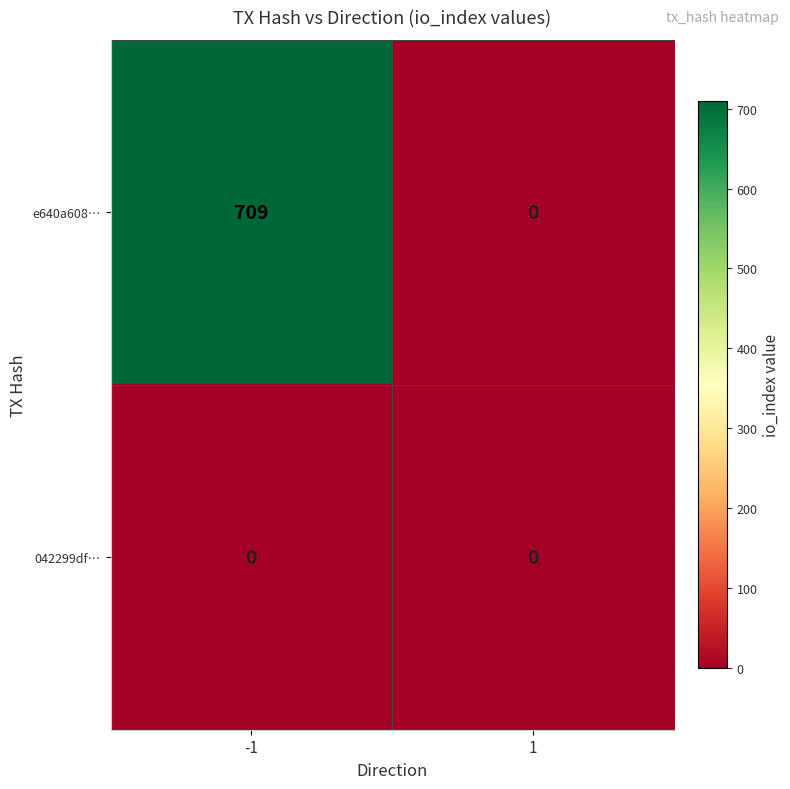

Rank the series by their maximum value, from lowest to highest.

042299df…, e640a608…